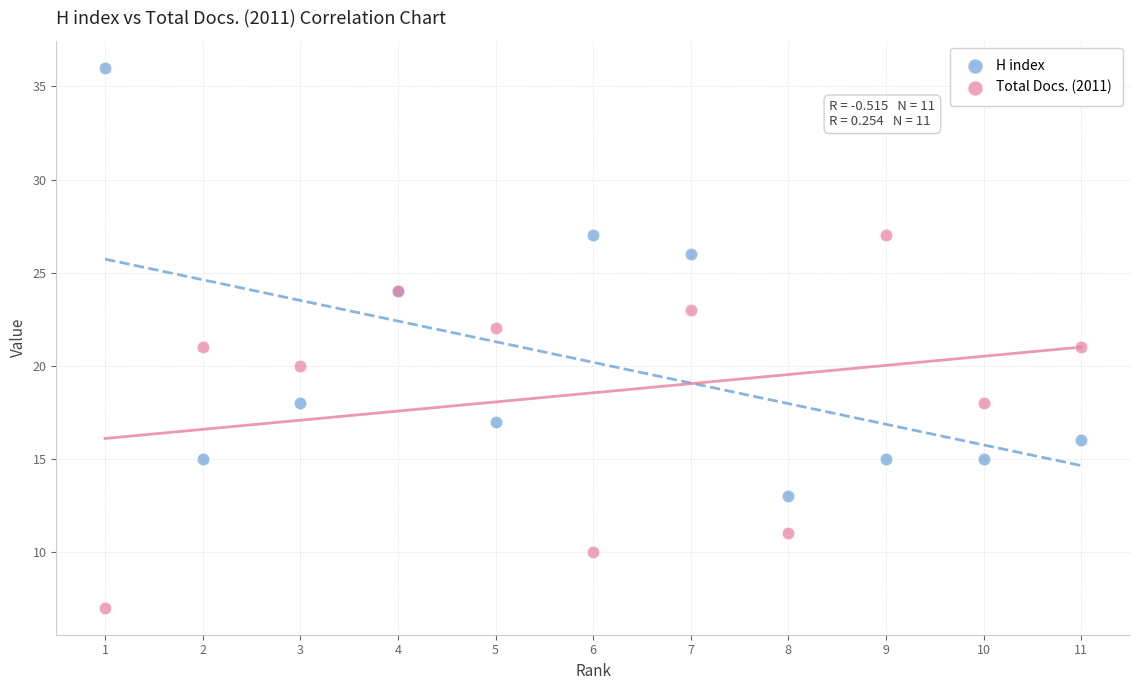

Which series reaches the minimum Y coordinate?

Total Docs. (2011)